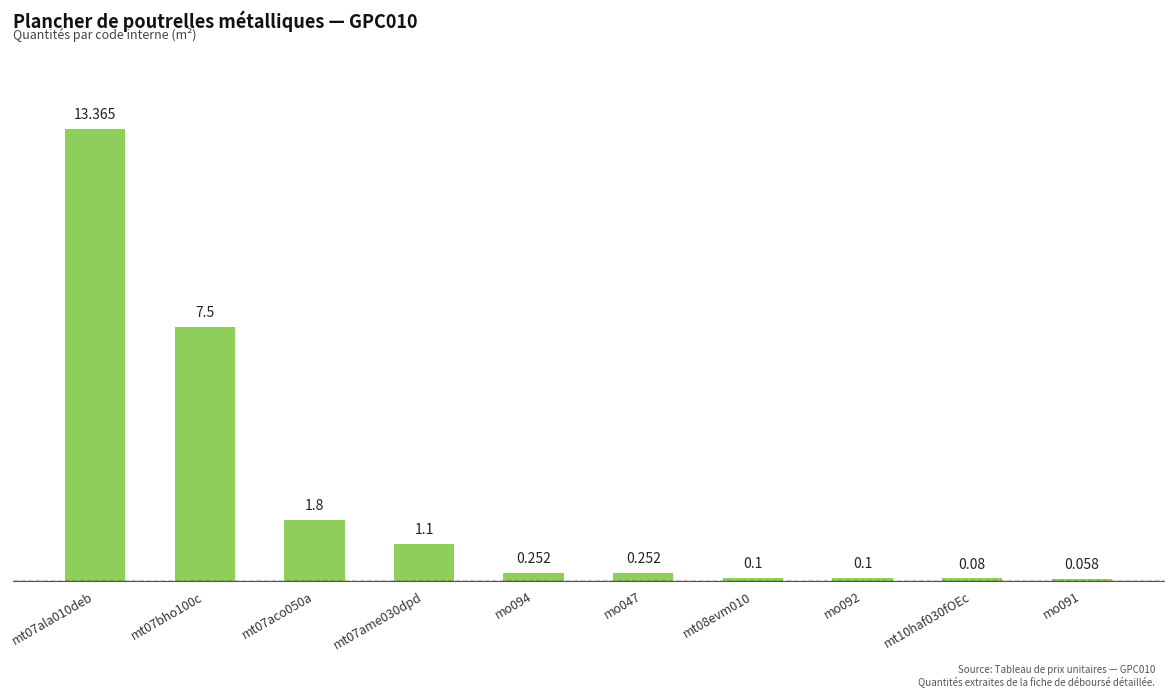

What is the value of the 9th bar from the left?

0.1